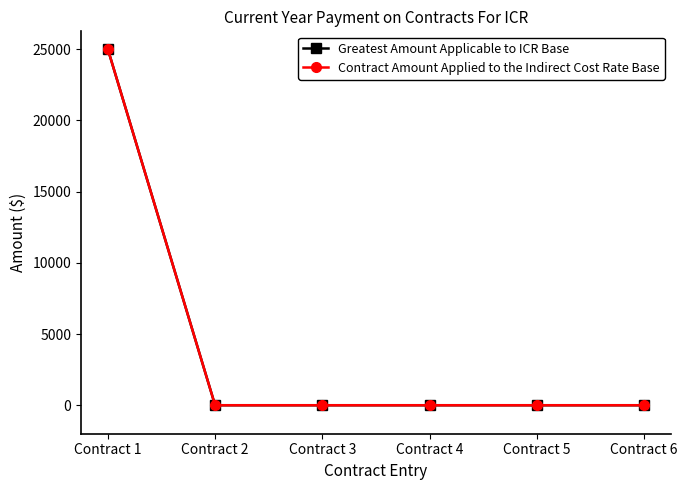

Is this an area chart (filled region under the line)?

No